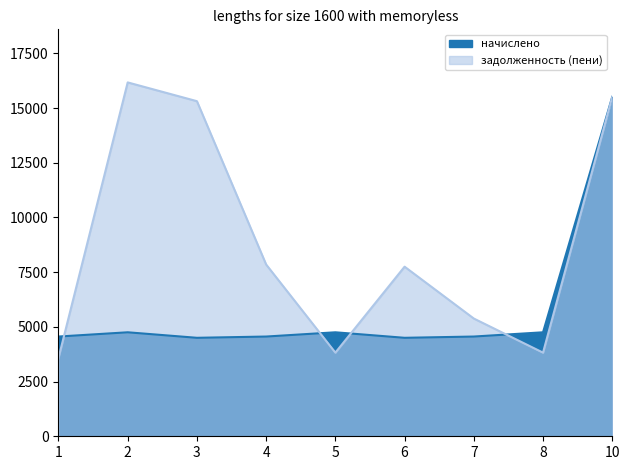

List the series in order of their overall mean, highest first.

задолженность (пени), начислено